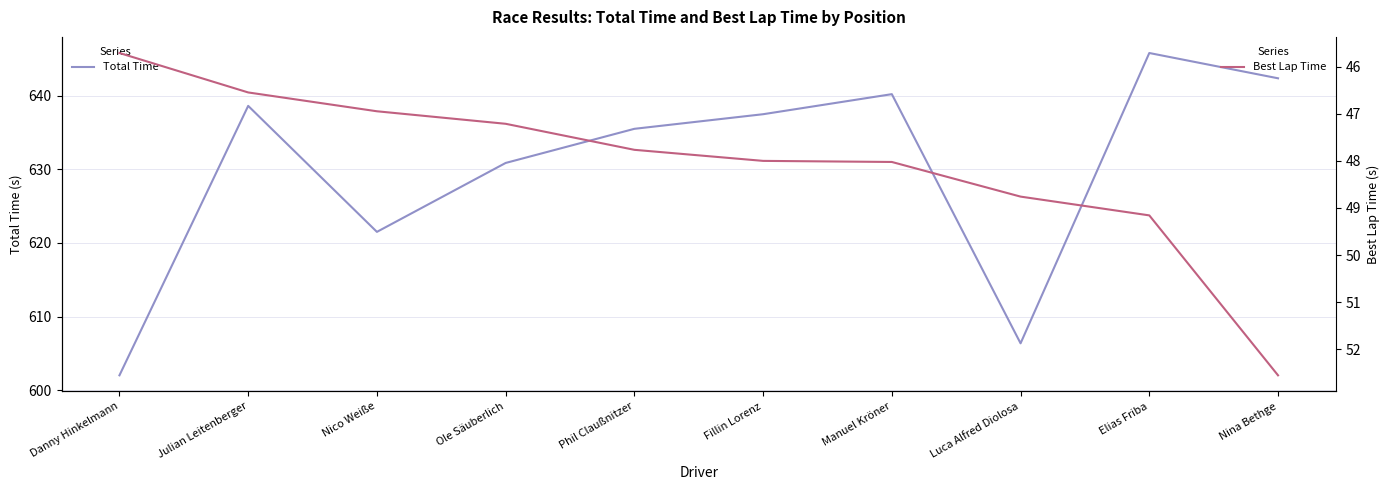

Is the value of Total Time at Nico Weiße greater than the value of Best Lap Time at Luca Alfred Diolosa?

Yes